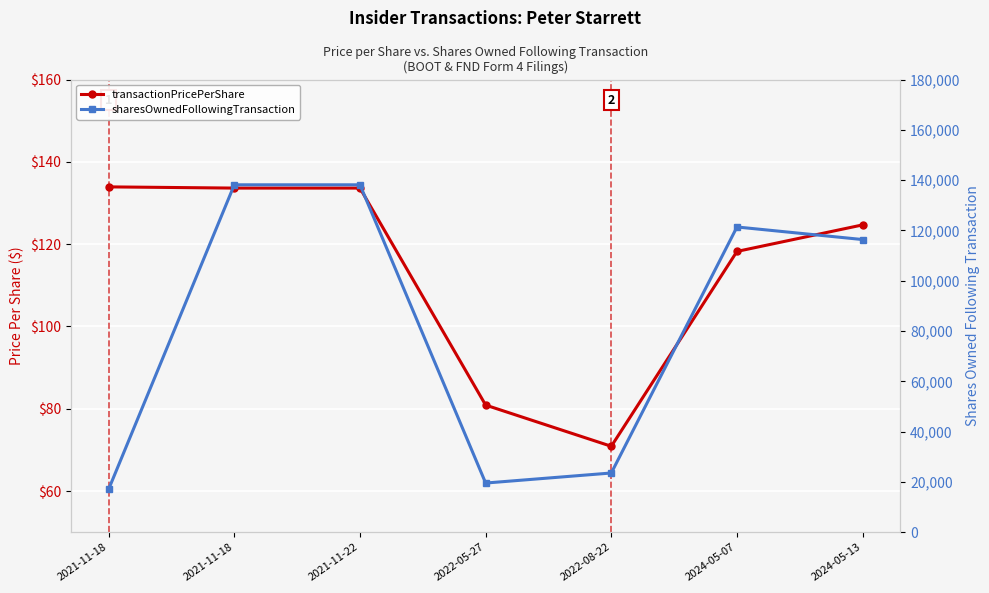

What is the smallest value displayed?

70.9